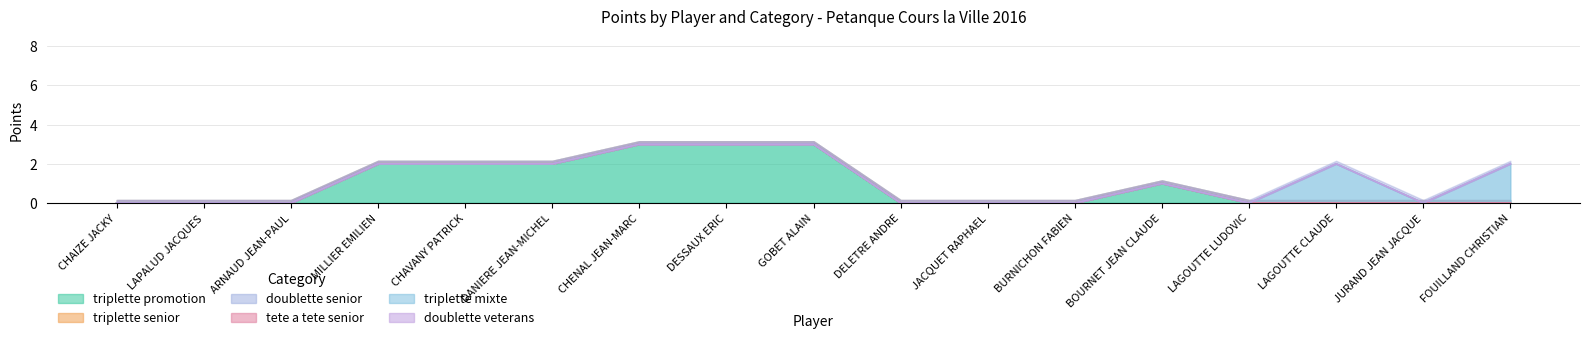

Reading left to right, list all the values displayed in this chart.

triplette promotion: 0	0	0	2	2	2	3	3	3	0	0	0	1	0	0	0	0
triplette senior: 0	0	0	0	0	0	0	0	0	0	0	0	0	0	0	0	0
doublette senior: 0	0	0	0	0	0	0	0	0	0	0	0	0	0	0	0	0
tete a tete senior: 0	0	0	0	0	0	0	0	0	0	0	0	0	0	0	0	0
triplette mixte: 0	0	0	0	0	0	0	0	0	0	0	0	0	0	2	0	2
doublette veterans: 0	0	0	0	0	0	0	0	0	0	0	0	0	0	0	0	0